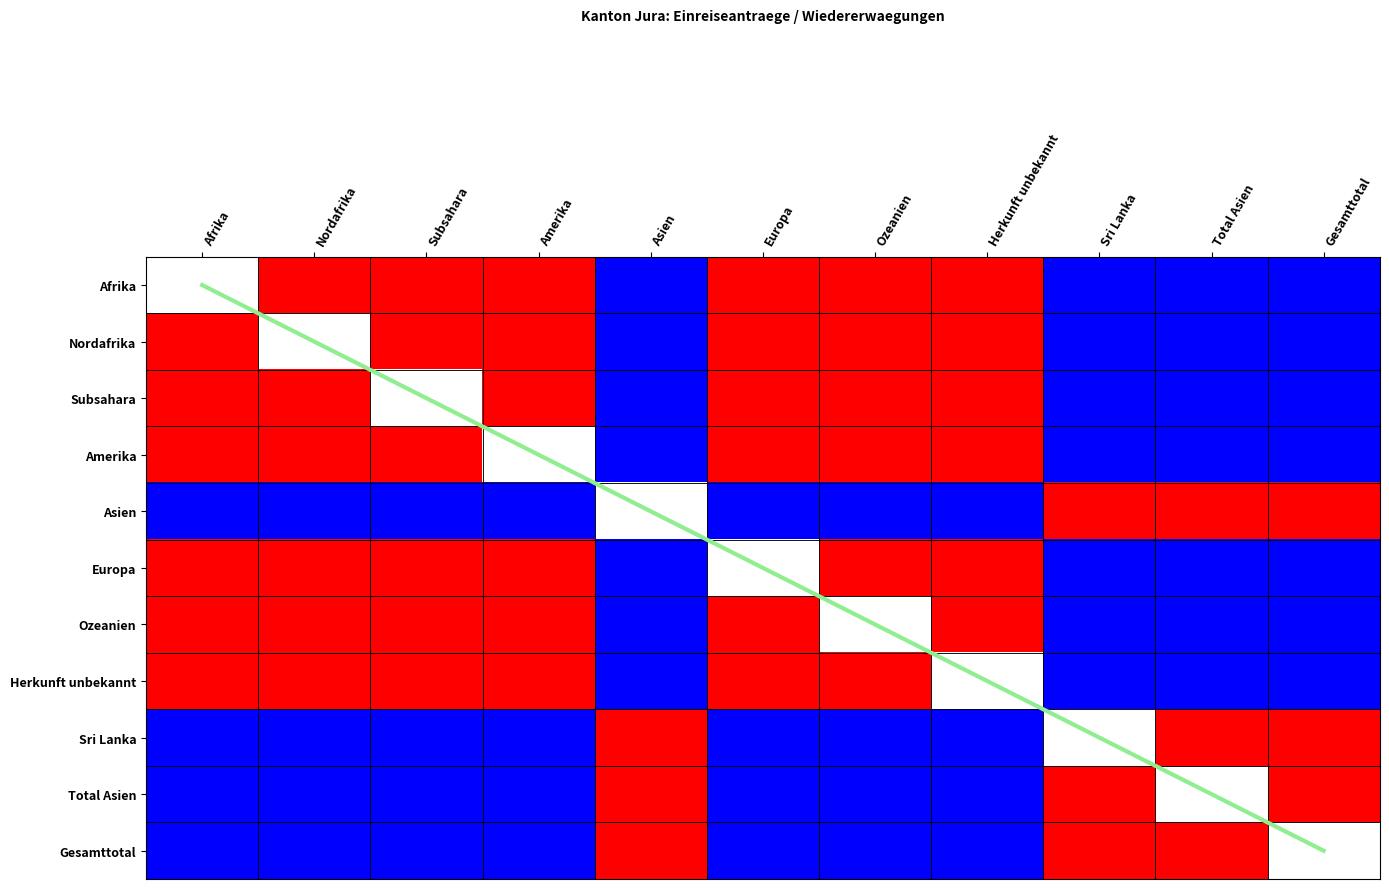

What is the difference between the second highest and second lowest values in the Sri Lanka series?

1